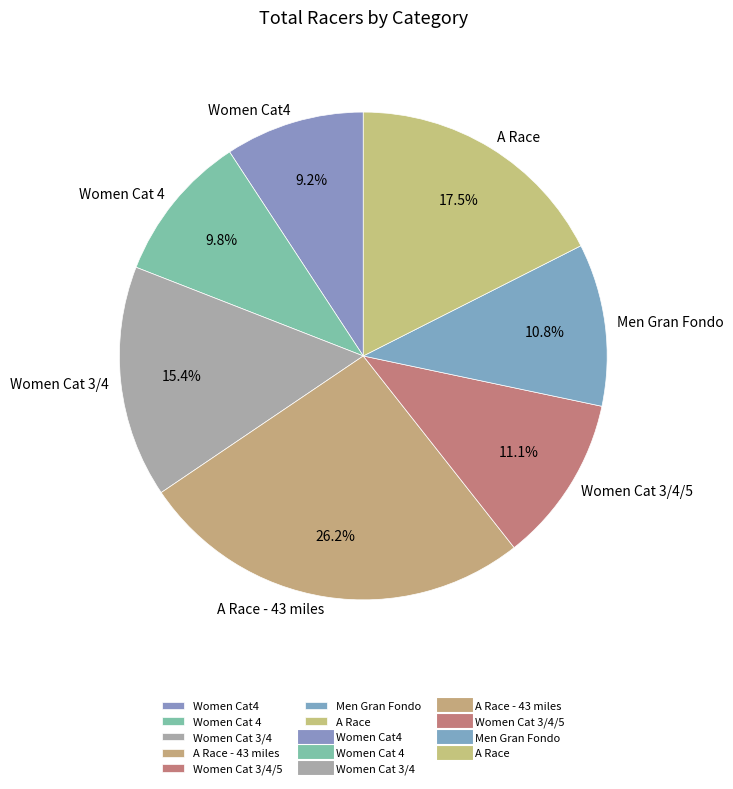

Which category has the biggest portion of the pie?

A Race - 43 miles